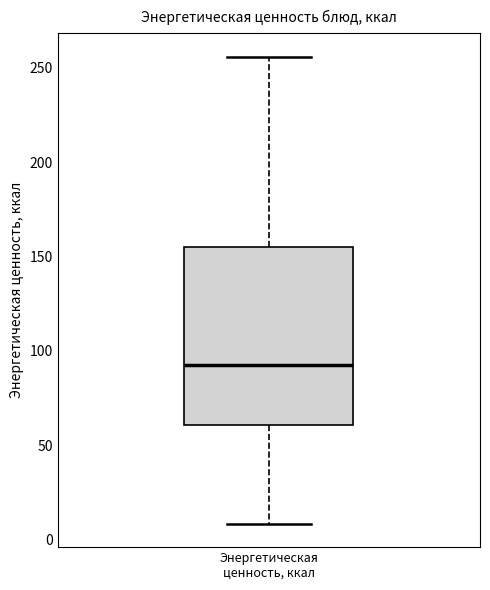

Read this box plot against the y-axis: the position of the median line, the range covered by the box, and the ends of both whiskers. The values are not printed on the chart, so give them approximately, as read against the axis.

median 90, box 60 to 155, whiskers 10 to 255